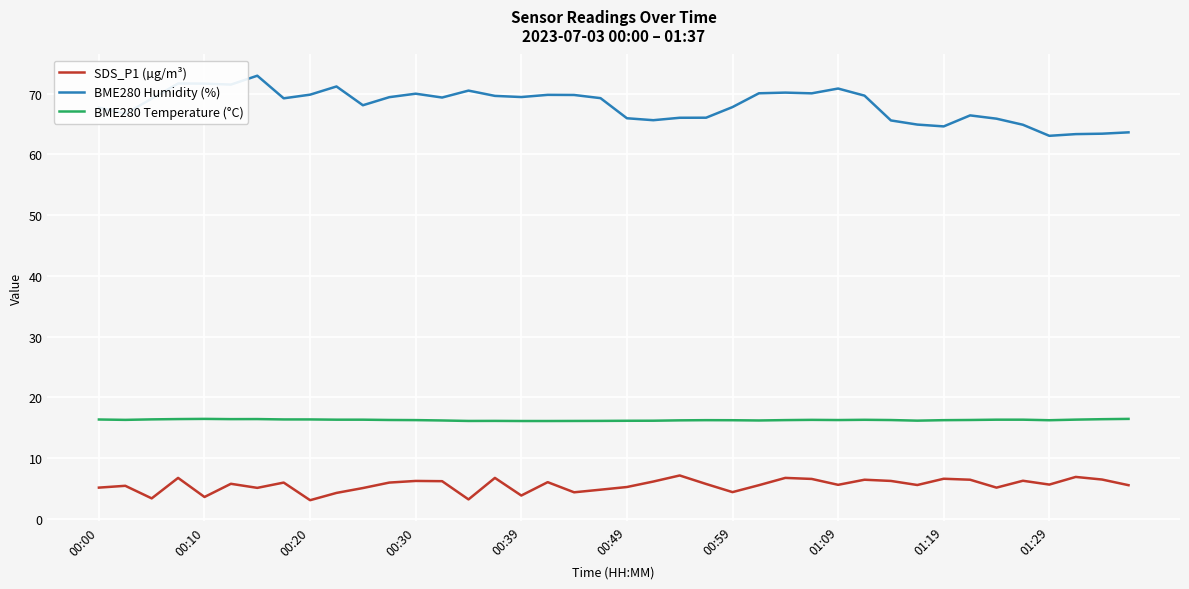

Which series has the largest range (max minus min)?

BME280 Humidity (%)